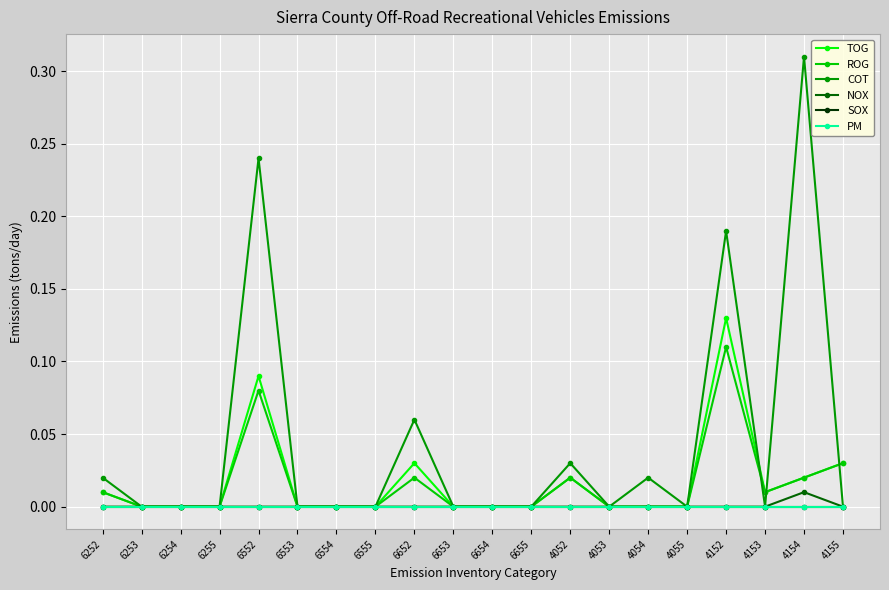

Is this an area chart (filled region under the line)?

No